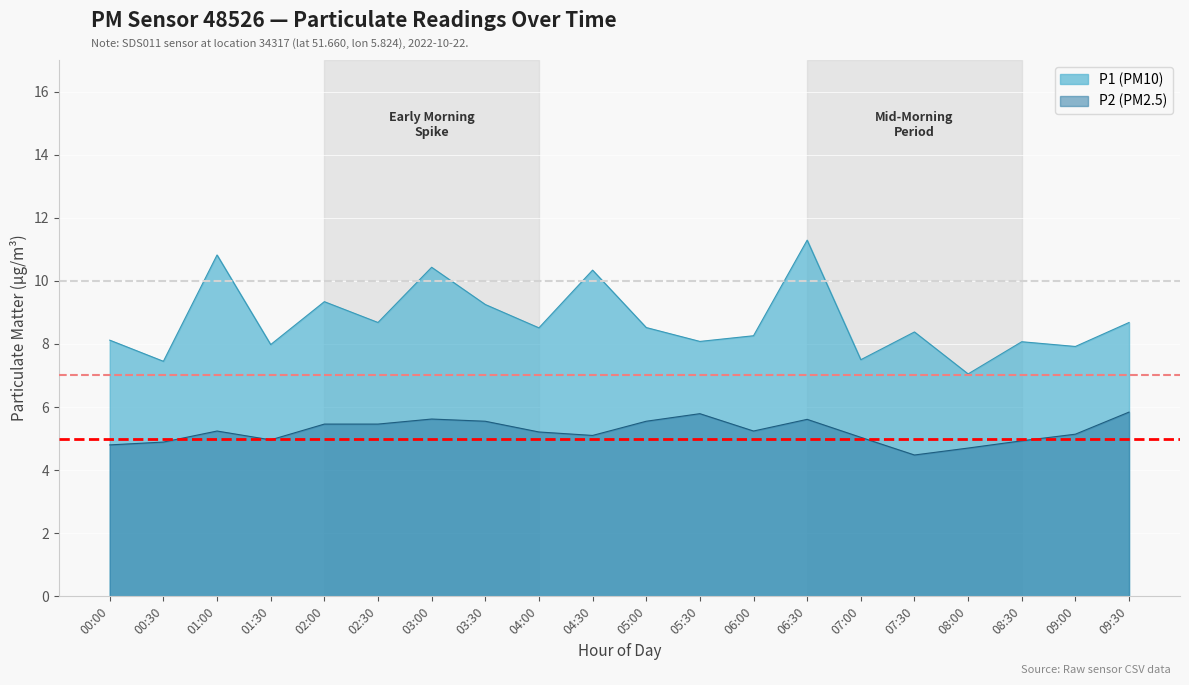

Which category has the highest value across all series?

06:30